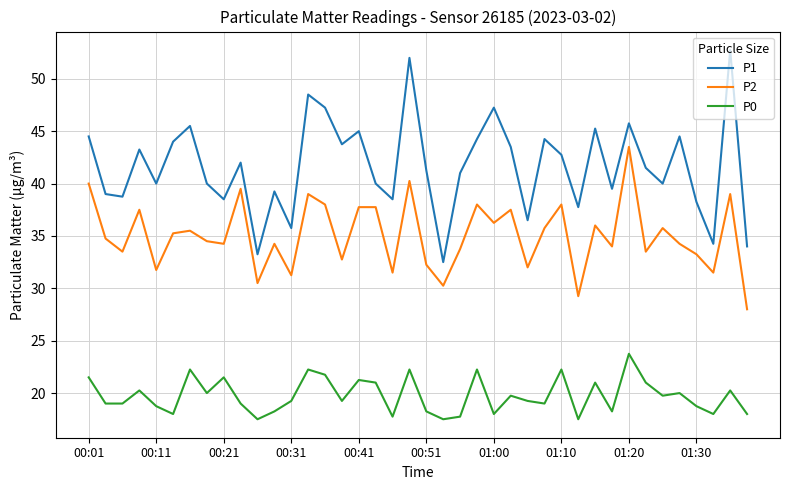

What is the greatest value displayed?

52.8